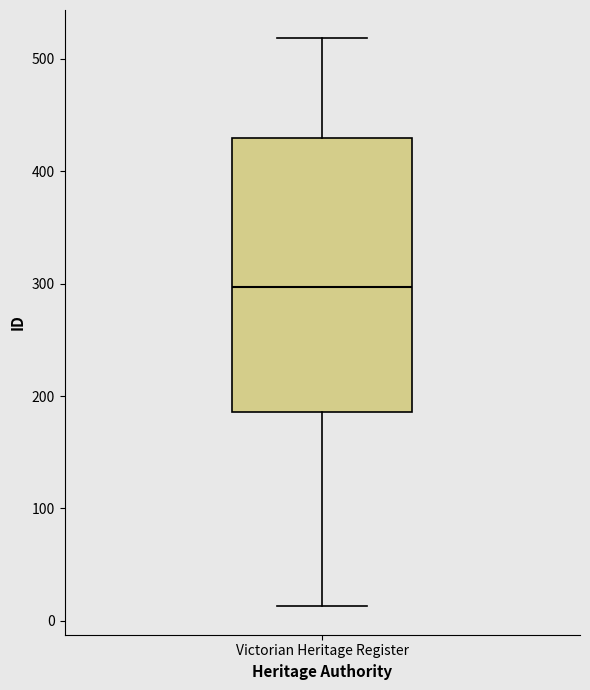

Where does the upper whisker of the box for Victorian Heritage Register end on the y-axis? The values are not printed on the chart, so give them approximately, as read against the axis.

520